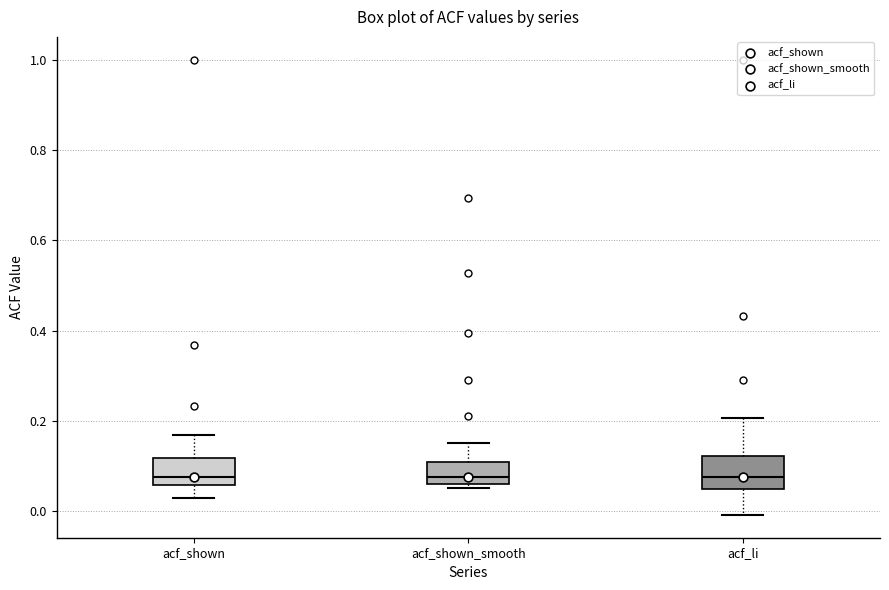

Reading left to right, read every box against the y-axis: the position of its median line, the range the box covers, and the ends of its whiskers. The values are not printed on the chart, so give them approximately, as read against the axis.

acf_shown: median 0.08, box 0.06 to 0.12, whiskers 0.02 to 0.16
acf_shown_smooth: median 0.08, box 0.06 to 0.10, whiskers 0.06 (just below the box's lower edge) to 0.16
acf_li: median 0.08, box 0.04 to 0.12, whiskers 0.00 to 0.20